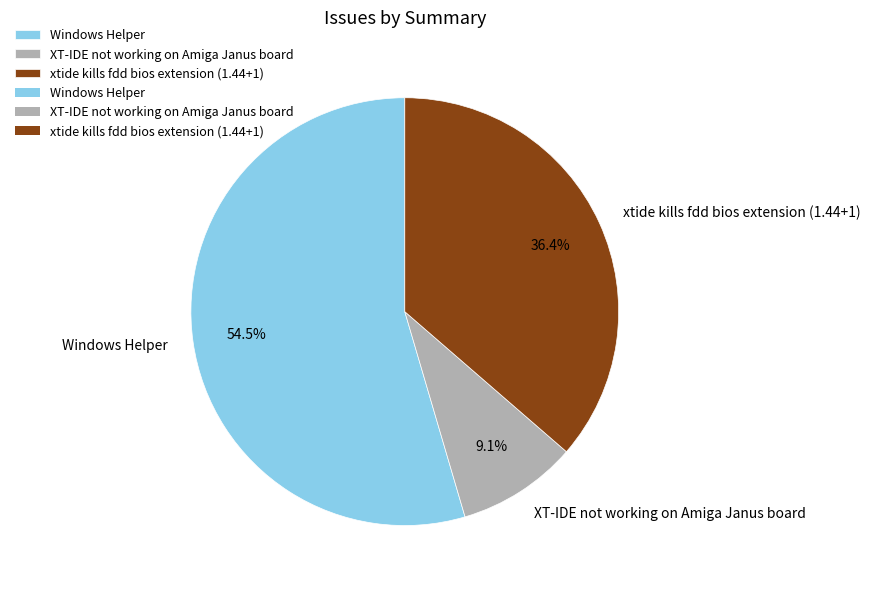

Combined, do xtide kills fdd bios extension (1.44+1) and Windows Helper account for over 50%?

Yes